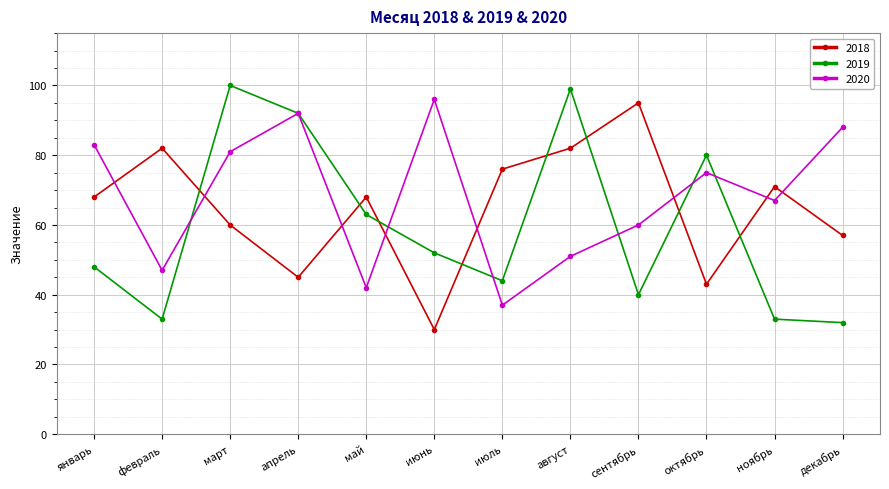

Reading left to right, extract all data points from this chart.

2018: январь=68	февраль=82	март=60	апрель=45	май=68	июнь=30	июль=76	август=82	сентябрь=95	октябрь=43	ноябрь=71	декабрь=57
2019: январь=48	февраль=33	март=100	апрель=92	май=63	июнь=52	июль=44	август=99	сентябрь=40	октябрь=80	ноябрь=33	декабрь=32
2020: январь=83	февраль=47	март=81	апрель=92	май=42	июнь=96	июль=37	август=51	сентябрь=60	октябрь=75	ноябрь=67	декабрь=88